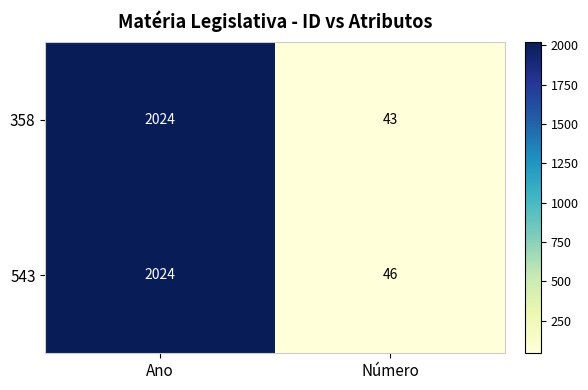

Which series has the widest spread of values?

358